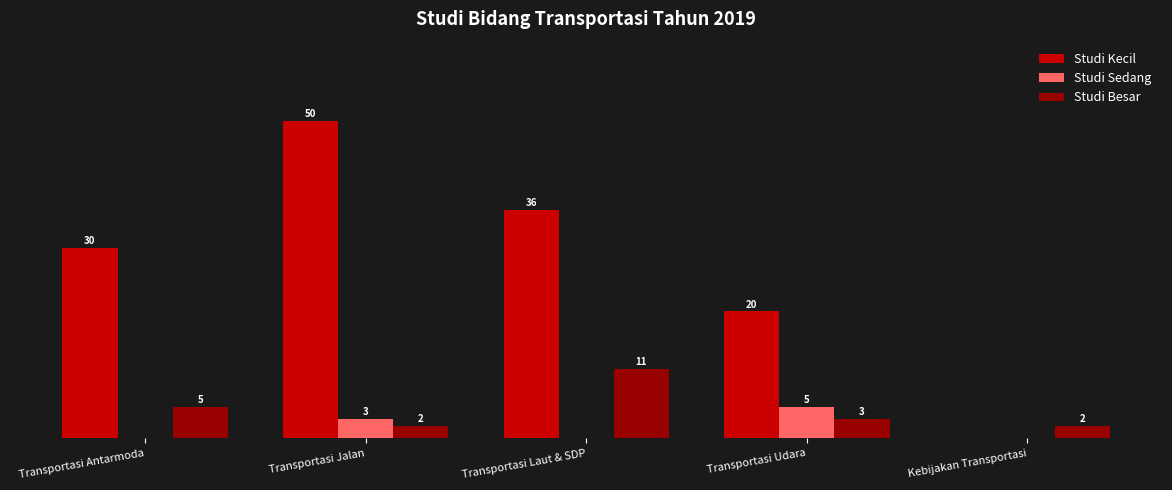

Which category has the highest value in the Studi Kecil series?

Transportasi Jalan